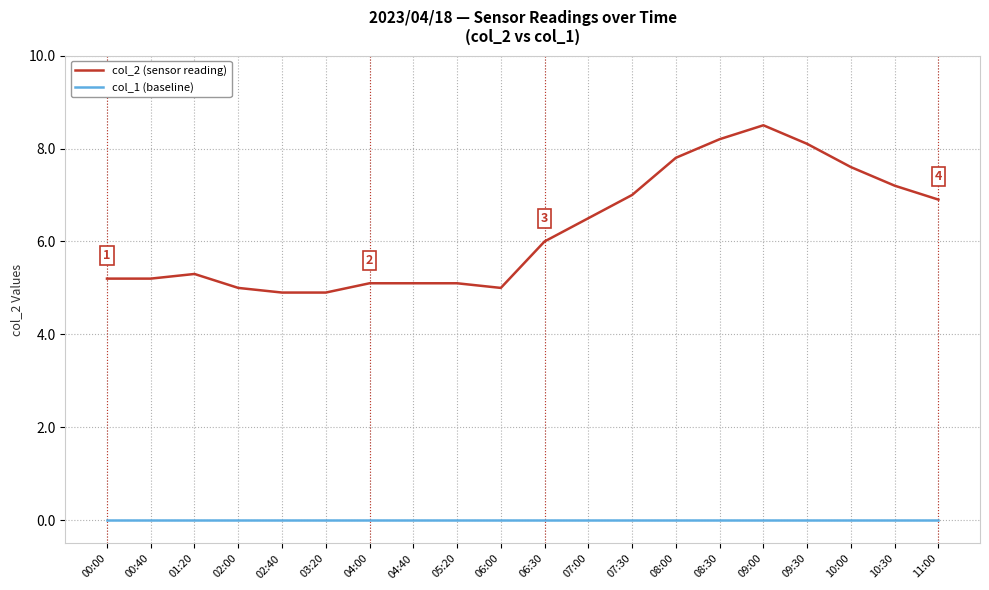

List the series in order of their overall mean, lowest first.

col_1 (baseline), col_2 (sensor reading)